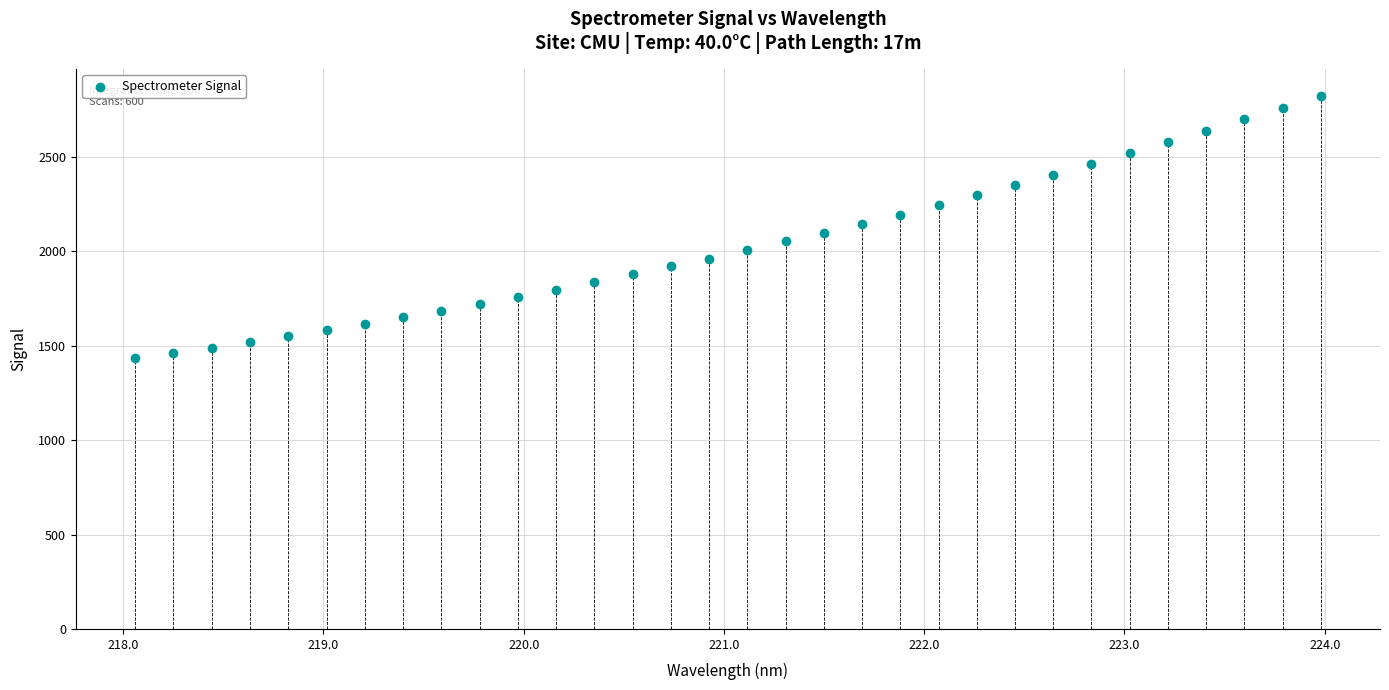

What is the range of Y values (max minus min)?

1391.6